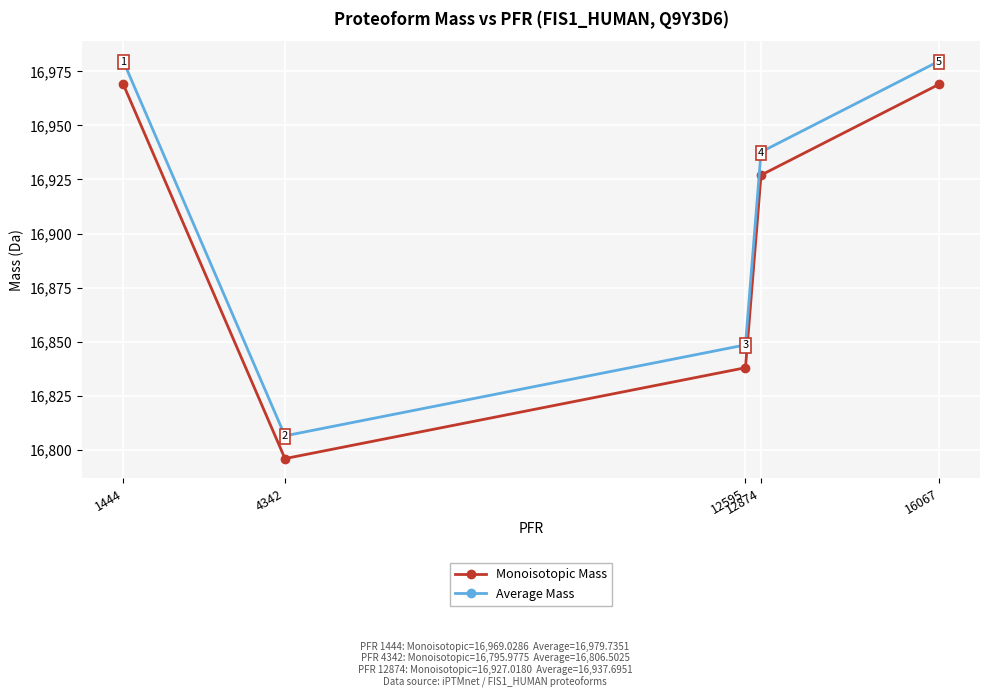

What is the value of the Monoisotopic Mass point at the 1st from the left?

16969.0